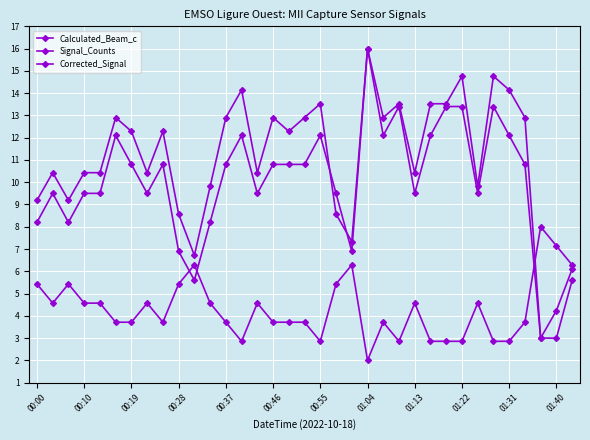

What is the difference between the maximum and minimum values in the Calculated_Beam_c series?

6.0